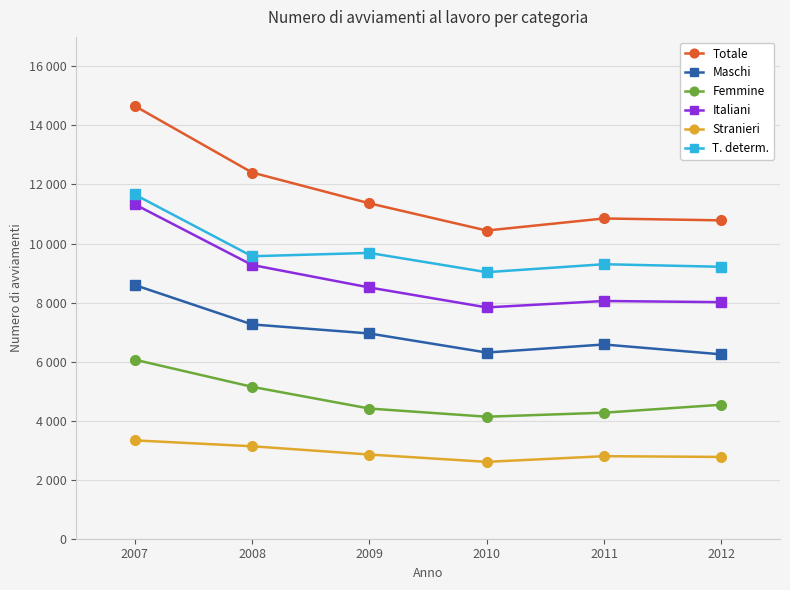

Reading left to right, transcribe all the data shown in this chart.

Totale: 2007=14661	2008=12406	2009=11363	2010=10440	2011=10849	2012=10785
Maschi: 2007=8595	2008=7260	2009=6953	2010=6307	2011=6580	2012=6246
Femmine: 2007=6066	2008=5146	2009=4410	2010=4133	2011=4269	2012=4539
Italiani: 2007=11329	2008=9274	2009=8511	2010=7836	2011=8053	2012=8014
Stranieri: 2007=3332	2008=3132	2009=2852	2010=2604	2011=2796	2012=2771
T. determ.: 2007=11661	2008=9569	2009=9682	2010=9029	2011=9299	2012=9212